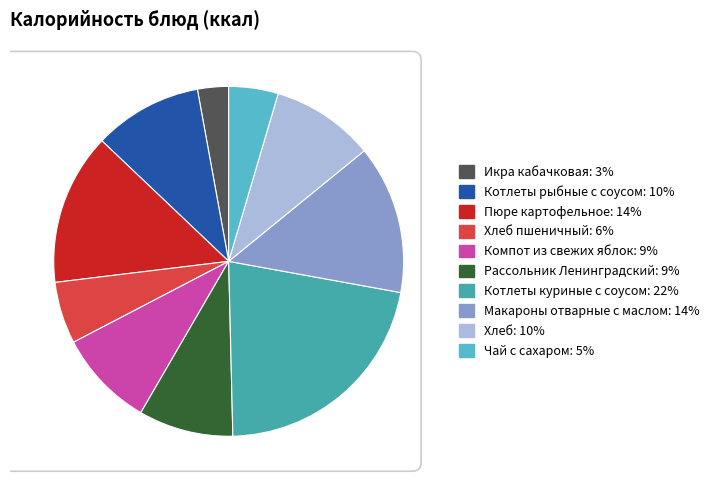

To the nearest percent, what portion does Котлеты куриные с соусом represent?

22%